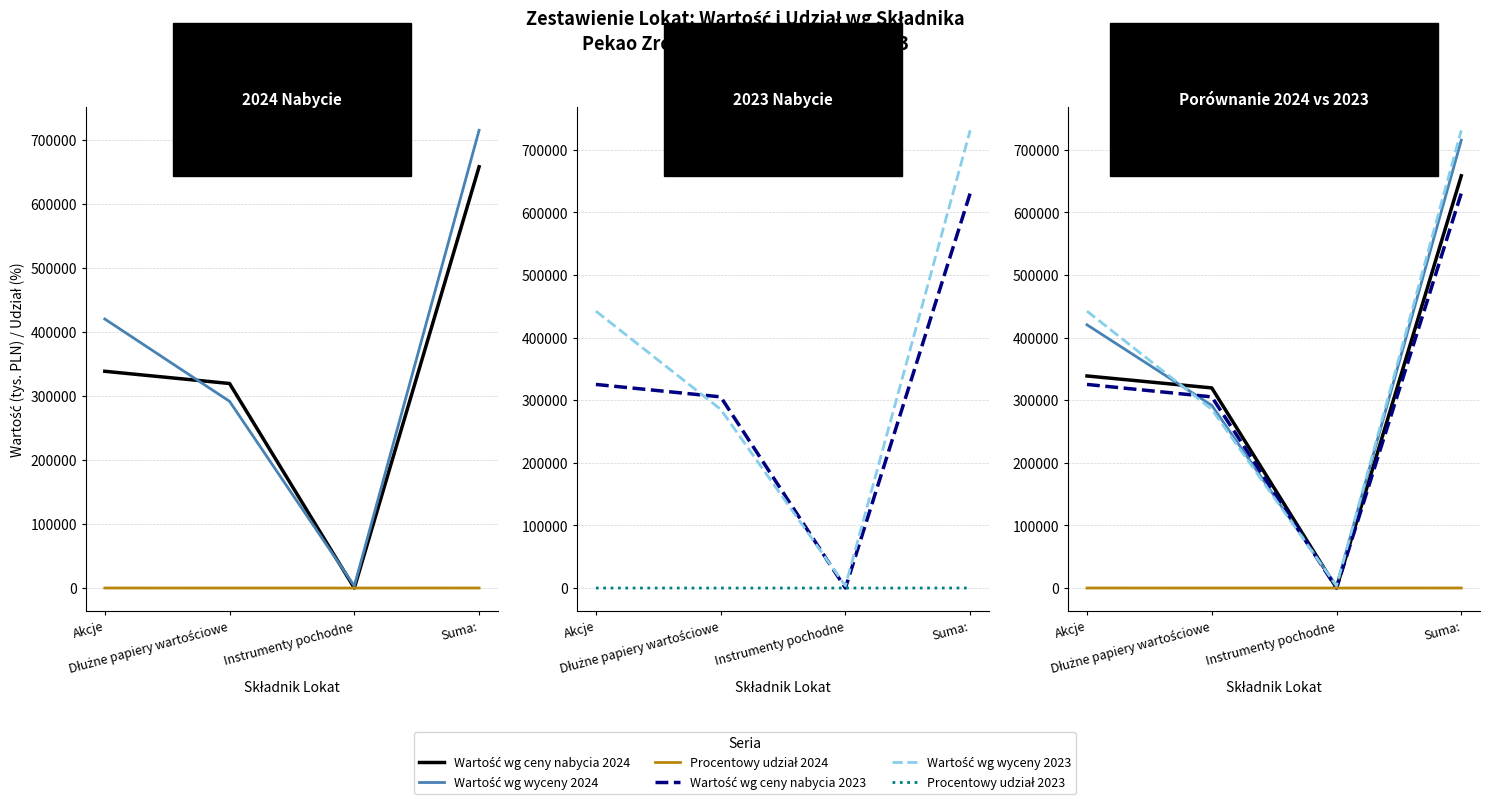

What is the approximate value of Wartość wg wyceny 2024 at Suma:?

715473.0